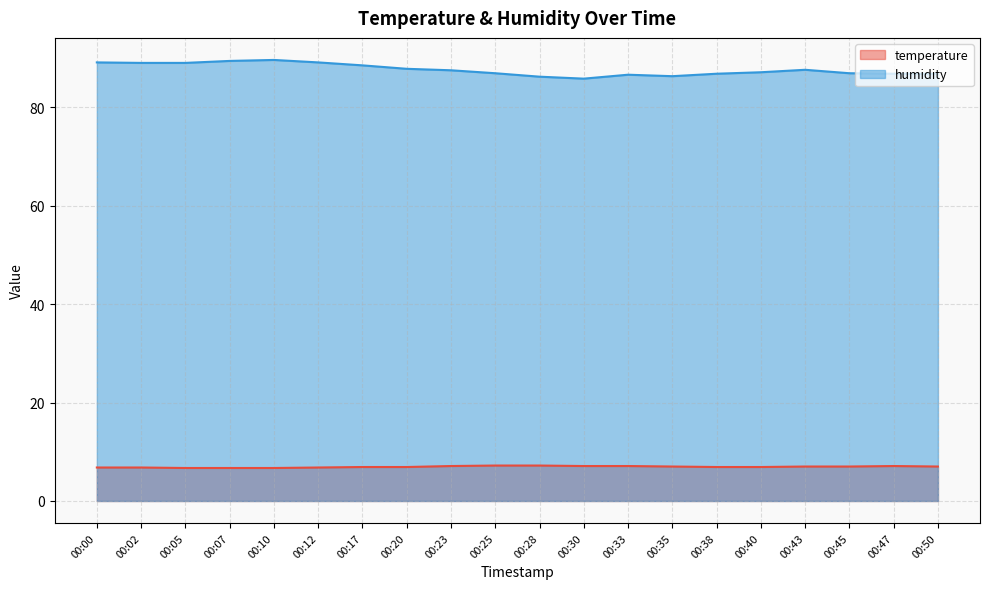

Where does the temperature series first go above 7?

00:23